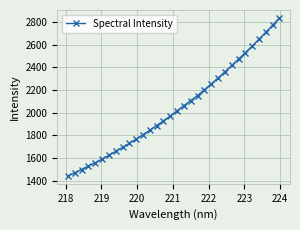

What is the sum of all values?

65451.3